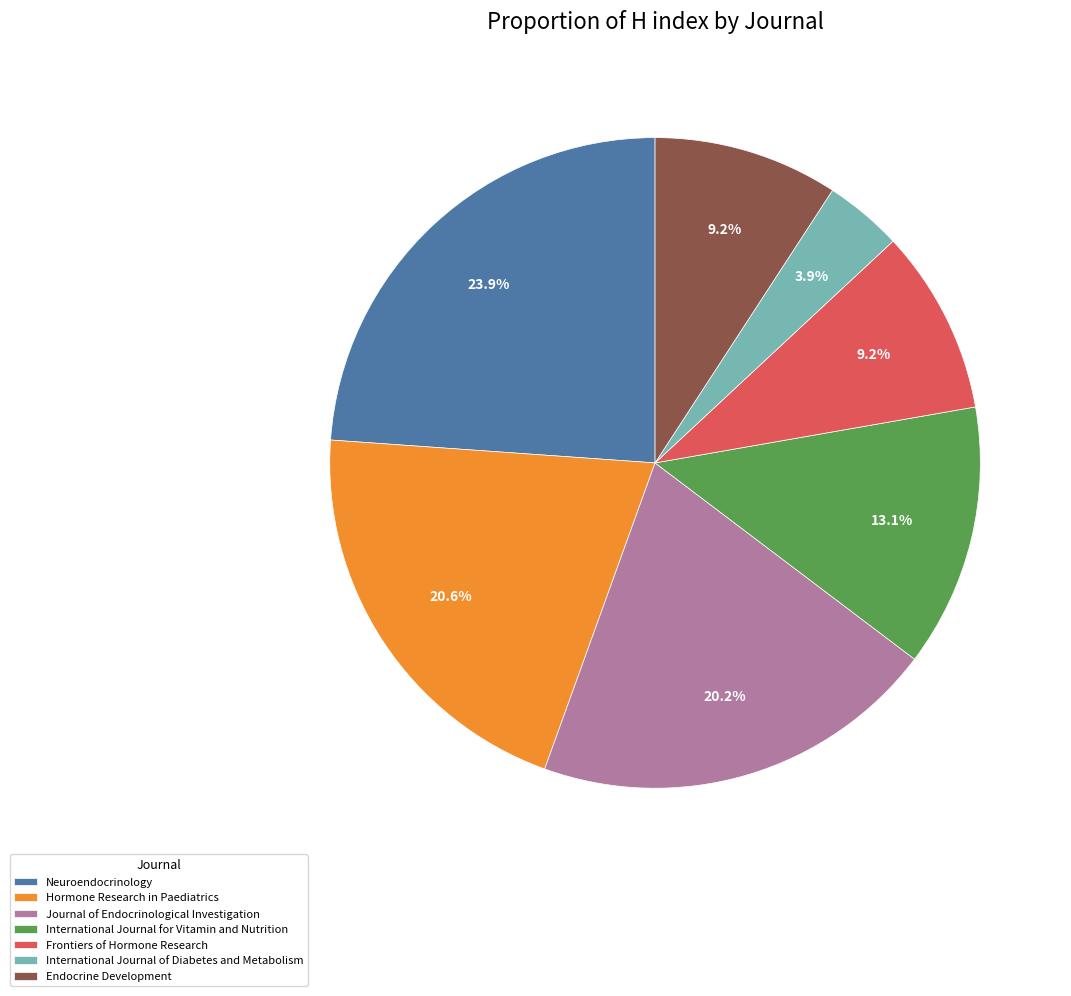

Is the sum of International Journal for Vitamin and Nutrition and Neuroendocrinology greater than half?

No